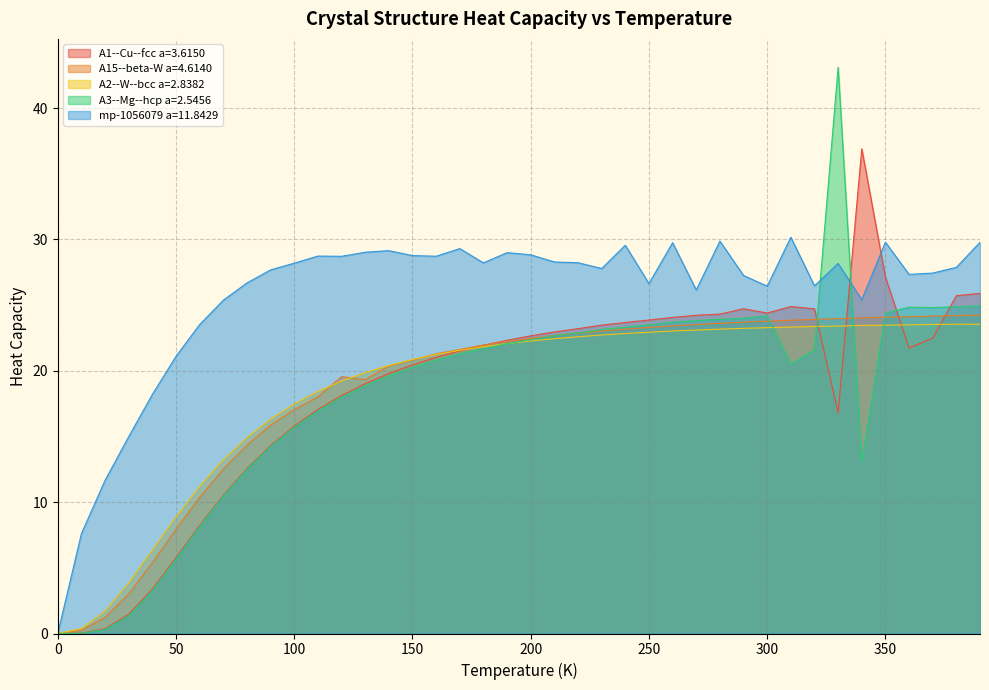

Reading left to right, list all the values displayed in this chart.

A1--Cu--fcc a=3.6150: 0.0	0.0	0.4	1.5	3.4	5.8	8.2	10.5	12.6	14.3	15.8	17.1	18.1	19.0	19.8	20.4	21.0	21.5	21.9	22.3	22.7	23.0	23.2	23.5	23.7	23.9	24.1	24.2	24.3	24.7	24.4	24.9	24.7	16.8	36.9	27.1	21.7	22.5	25.7	25.9
A15--beta-W a=4.6140: 0.0	0.2	1.2	3.0	5.4	7.9	10.4	12.5	14.3	15.9	17.0	18.0	19.6	19.3	20.4	20.8	21.3	21.6	22.0	22.2	22.5	22.7	22.9	23.0	23.2	23.3	23.4	23.5	23.6	23.7	23.8	23.8	23.9	24.0	24.0	24.1	24.1	24.2	24.2	24.2
A2--W--bcc a=2.8382: 0.0	0.4	1.7	3.9	6.4	8.9	11.2	13.2	14.9	16.3	17.5	18.4	19.2	19.9	20.4	20.9	21.2	21.6	21.8	22.1	22.3	22.4	22.6	22.7	22.8	22.9	23.0	23.1	23.2	23.2	23.3	23.3	23.4	23.4	23.5	23.5	23.5	23.5	23.5	23.5
A3--Mg--hcp a=2.5456: 0.0	0.0	0.3	1.3	3.3	5.7	8.1	10.5	12.5	14.2	15.7	16.9	18.0	18.9	19.6	20.3	20.8	21.3	21.7	22.1	22.4	22.7	22.9	23.1	23.3	23.5	23.7	23.8	23.9	24.0	24.2	20.5	21.6	43.1	13.0	24.4	24.8	24.8	24.9	24.9
mp-1056079 a=11.8429: 0.0	7.6	11.7	15.0	18.2	21.1	23.5	25.4	26.7	27.7	28.2	28.7	28.7	29.0	29.1	28.8	28.7	29.3	28.2	29.0	28.8	28.3	28.2	27.8	29.5	26.6	29.8	26.2	29.9	27.3	26.4	30.2	26.5	28.2	25.4	29.8	27.3	27.4	27.9	29.8